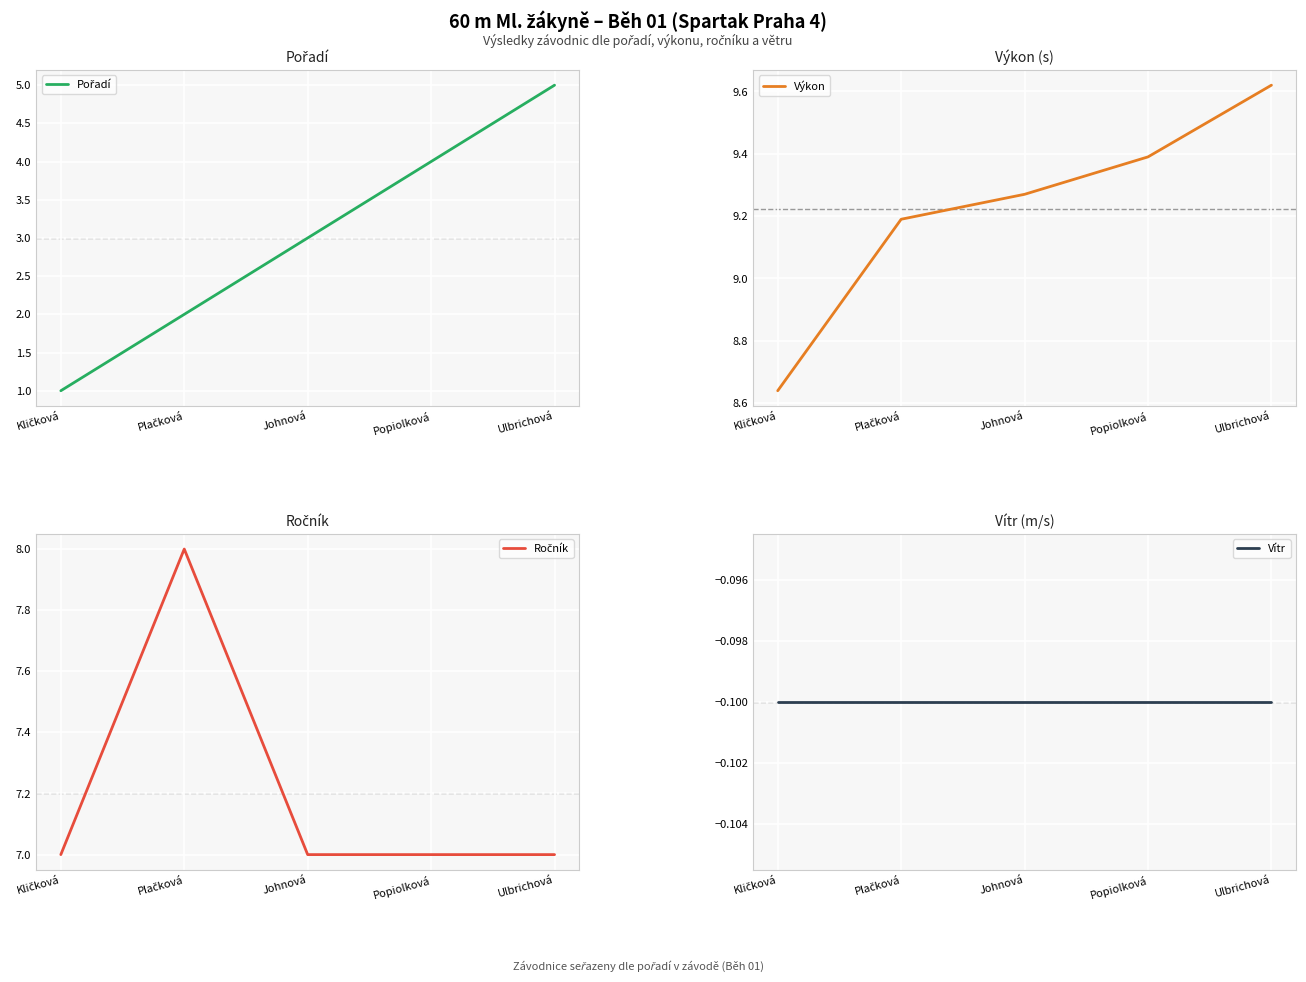

Rank the categories by Pořadí value from lowest to highest.

Kličková, Plačková, Johnová, Popiolková, Ulbrichová